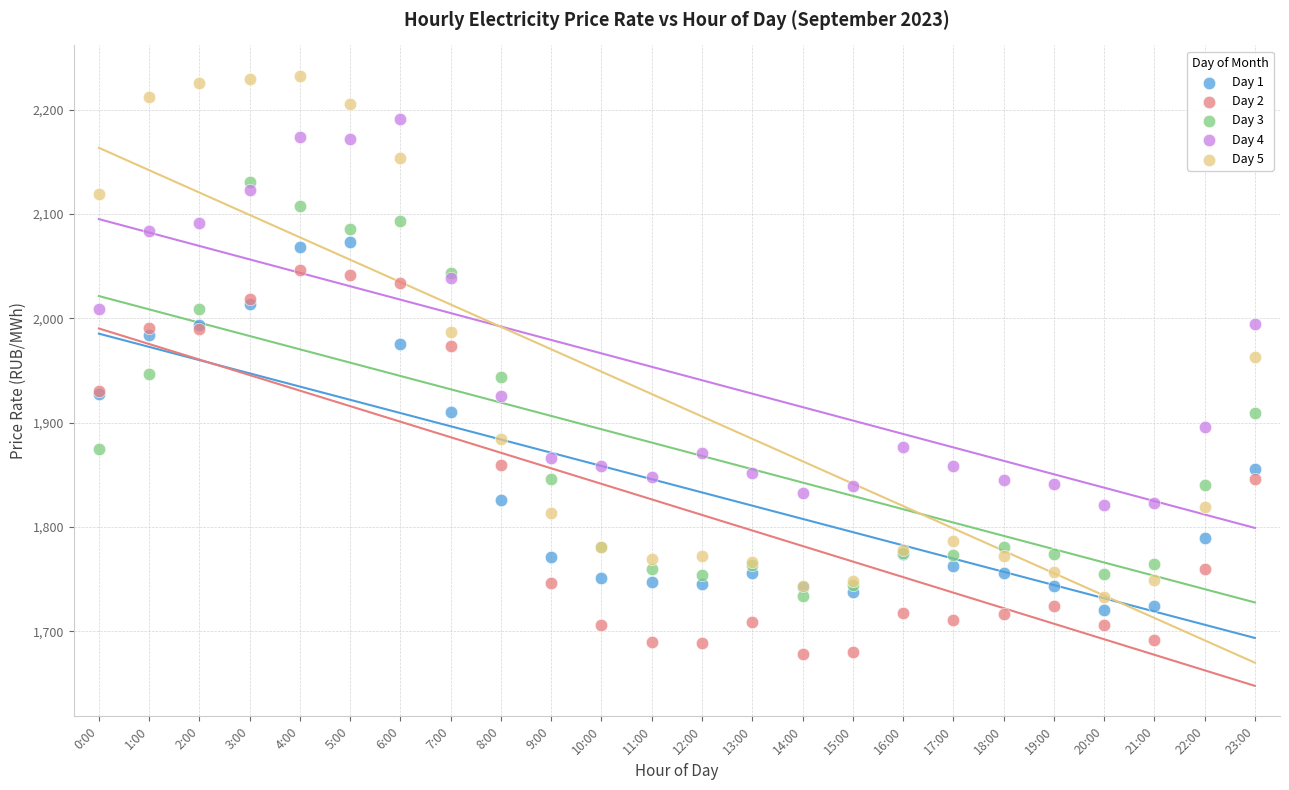

Which series contains the lowest Y value?

Day 2